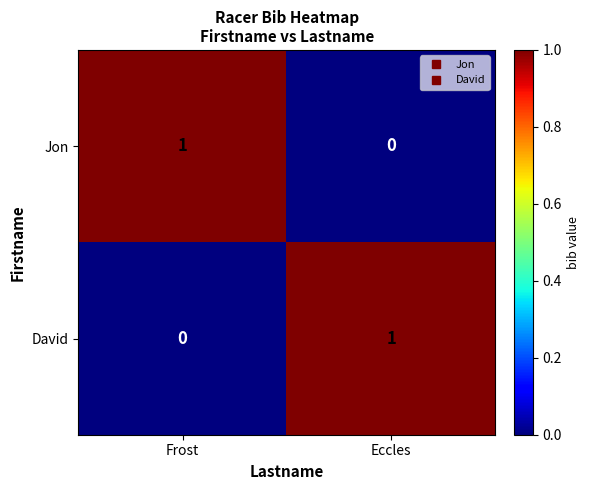

The value of David at Eccles is 1. True or false?

True